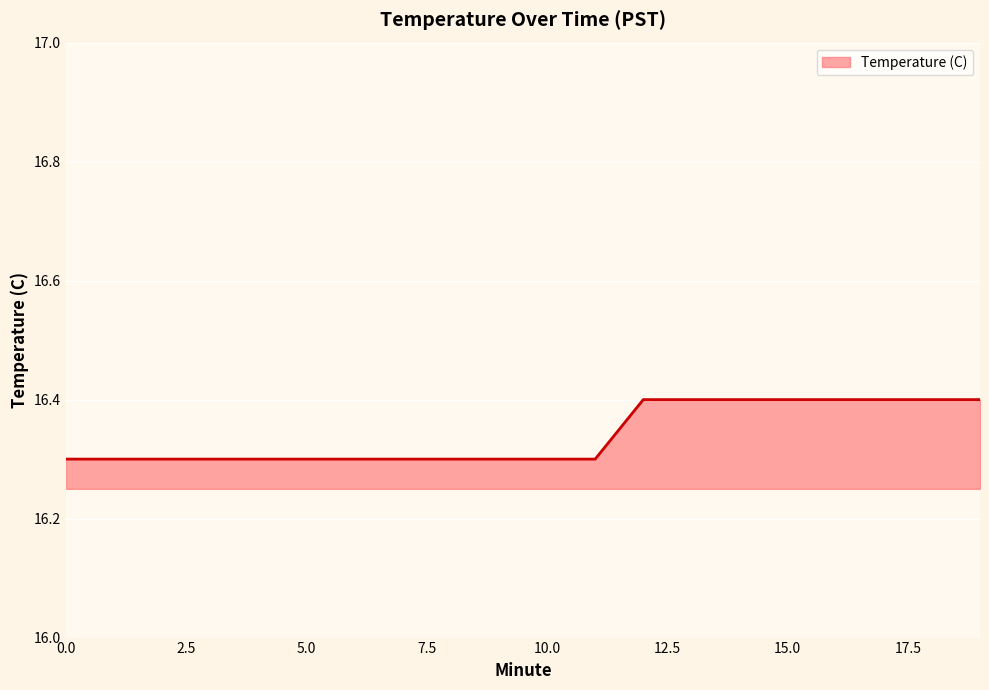

What is the difference between the maximum and minimum values?

0.1